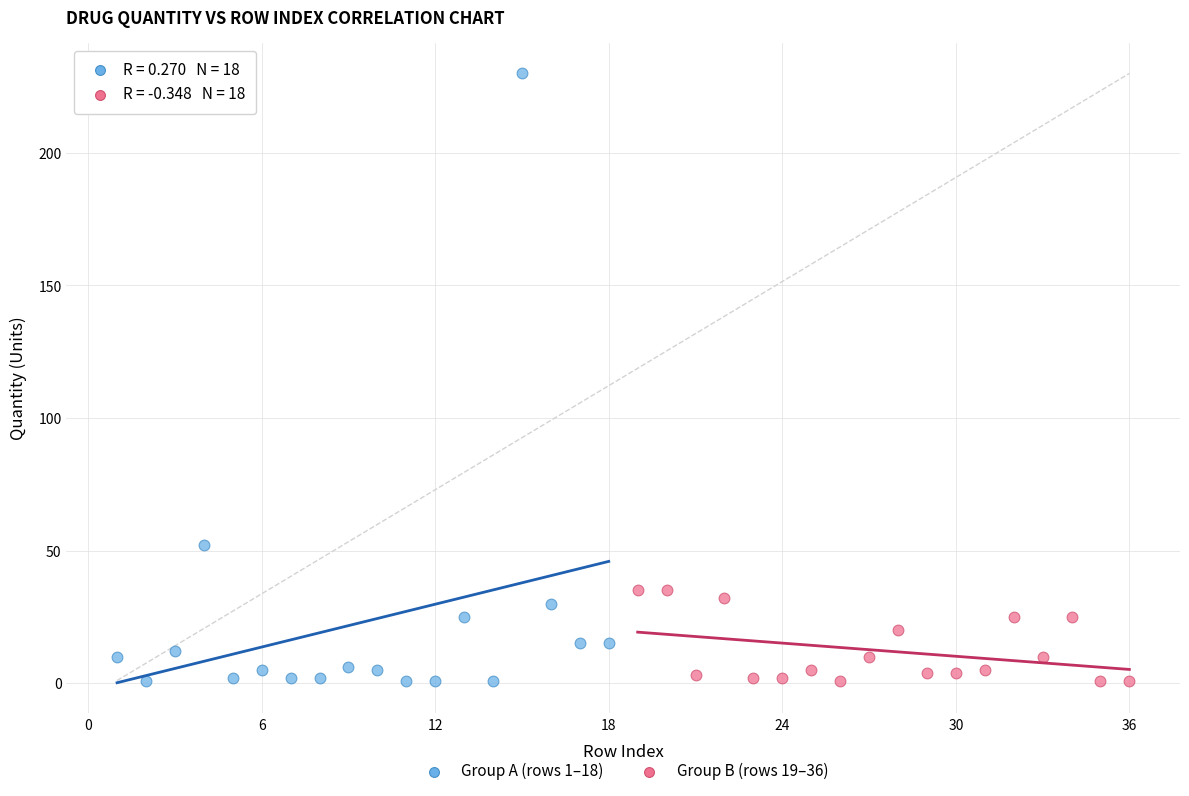

Which series contains the highest Y value?

Group A (rows 1–18)